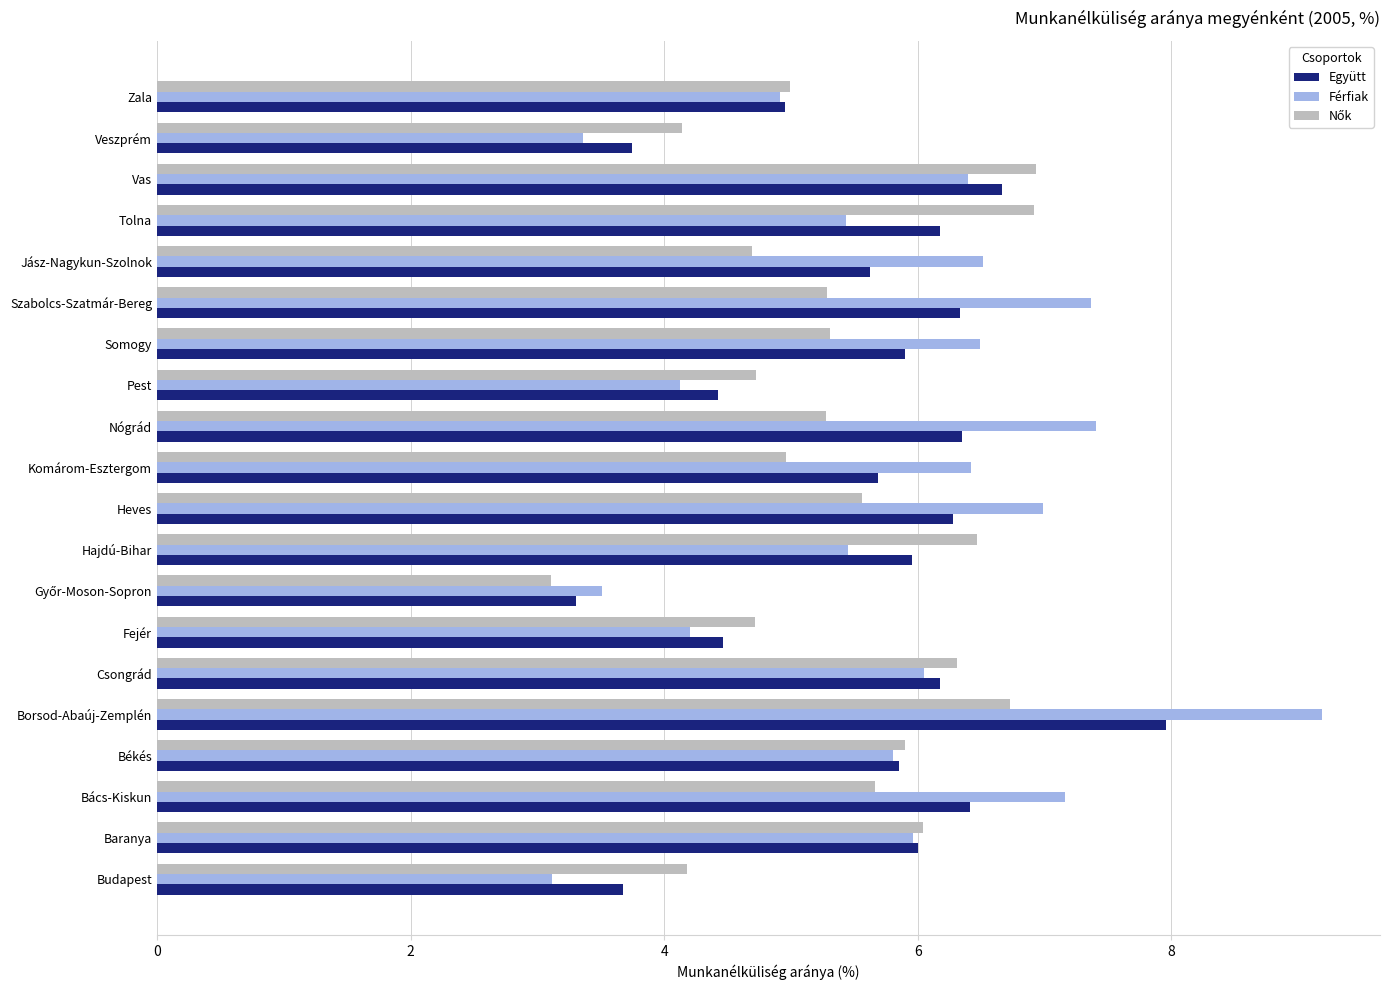

Is the value of Együtt at Heves greater than the value of Férfiak at Tolna?

Yes